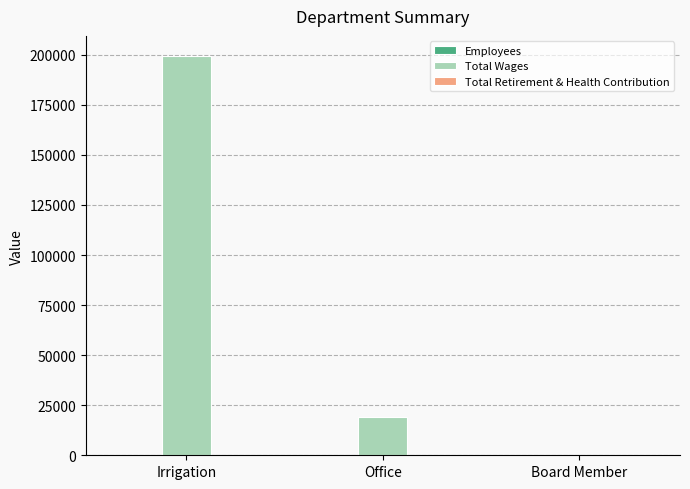

Which series has the largest range (max minus min)?

Total Wages